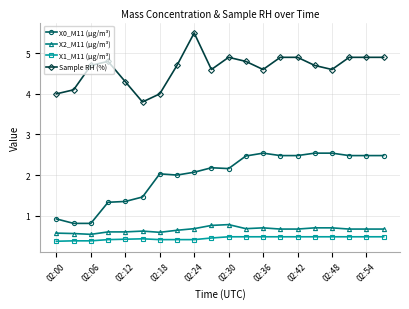

Rank the series by their maximum value, from lowest to highest.

X1_M11 (μg/m³), X2_M11 (μg/m³), X0_M11 (μg/m³), Sample RH (%)